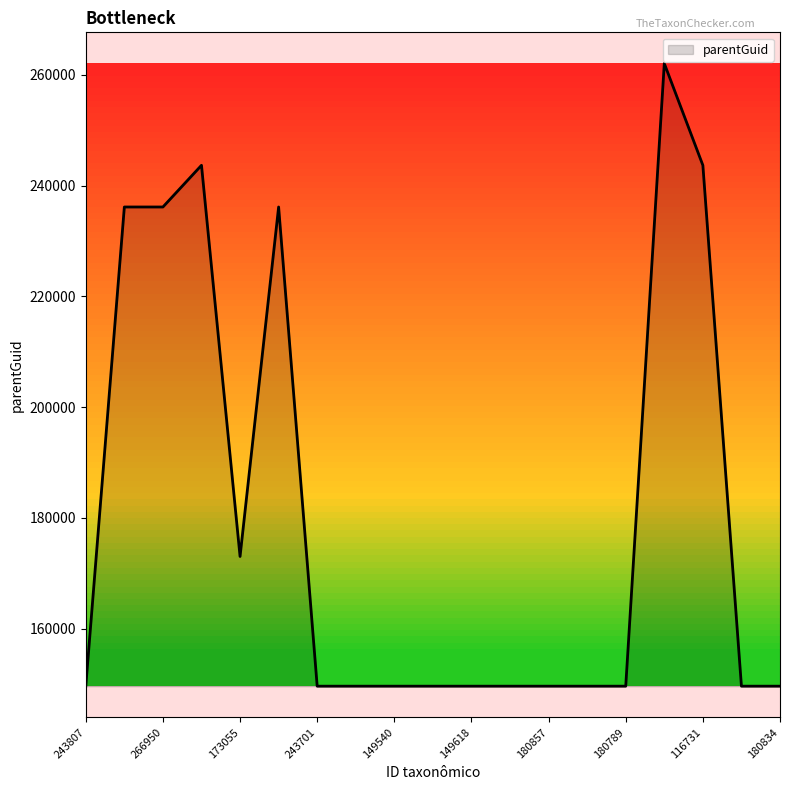

True or false: the data has more than 2 interior local peaks.

True